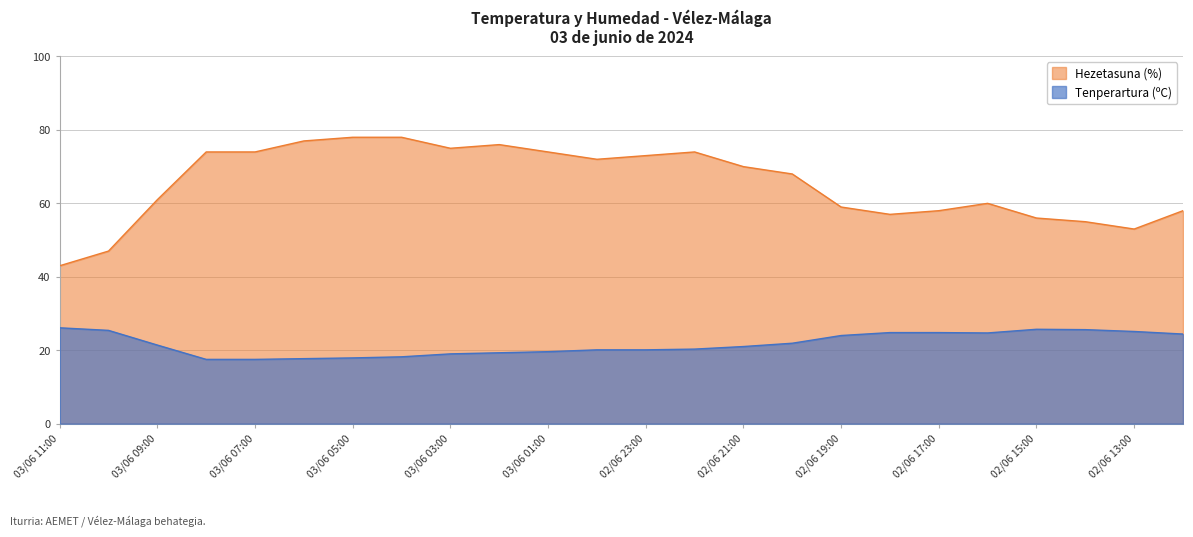

Reading left to right, what are all the values shown in this chart?

Tenperartura (ºC): 03/06 11:00=26.1	03/06 10:00=25.4	03/06 09:00=21.4	03/06 08:00=17.5	03/06 07:00=17.5	03/06 06:00=17.7	03/06 05:00=17.9	03/06 04:00=18.2	03/06 03:00=19.0	03/06 02:00=19.3	03/06 01:00=19.6	03/06 00:00=20.1	02/06 23:00=20.1	02/06 22:00=20.3	02/06 21:00=21.0	02/06 20:00=21.9	02/06 19:00=24.0	02/06 18:00=24.8	02/06 17:00=24.8	02/06 16:00=24.7	02/06 15:00=25.7	02/06 14:00=25.6	02/06 13:00=25.1	02/06 12:00=24.4
Hezetasuna (%): 03/06 11:00=43.0	03/06 10:00=47.0	03/06 09:00=61.0	03/06 08:00=74.0	03/06 07:00=74.0	03/06 06:00=77.0	03/06 05:00=78.0	03/06 04:00=78.0	03/06 03:00=75.0	03/06 02:00=76.0	03/06 01:00=74.0	03/06 00:00=72.0	02/06 23:00=73.0	02/06 22:00=74.0	02/06 21:00=70.0	02/06 20:00=68.0	02/06 19:00=59.0	02/06 18:00=57.0	02/06 17:00=58.0	02/06 16:00=60.0	02/06 15:00=56.0	02/06 14:00=55.0	02/06 13:00=53.0	02/06 12:00=58.0